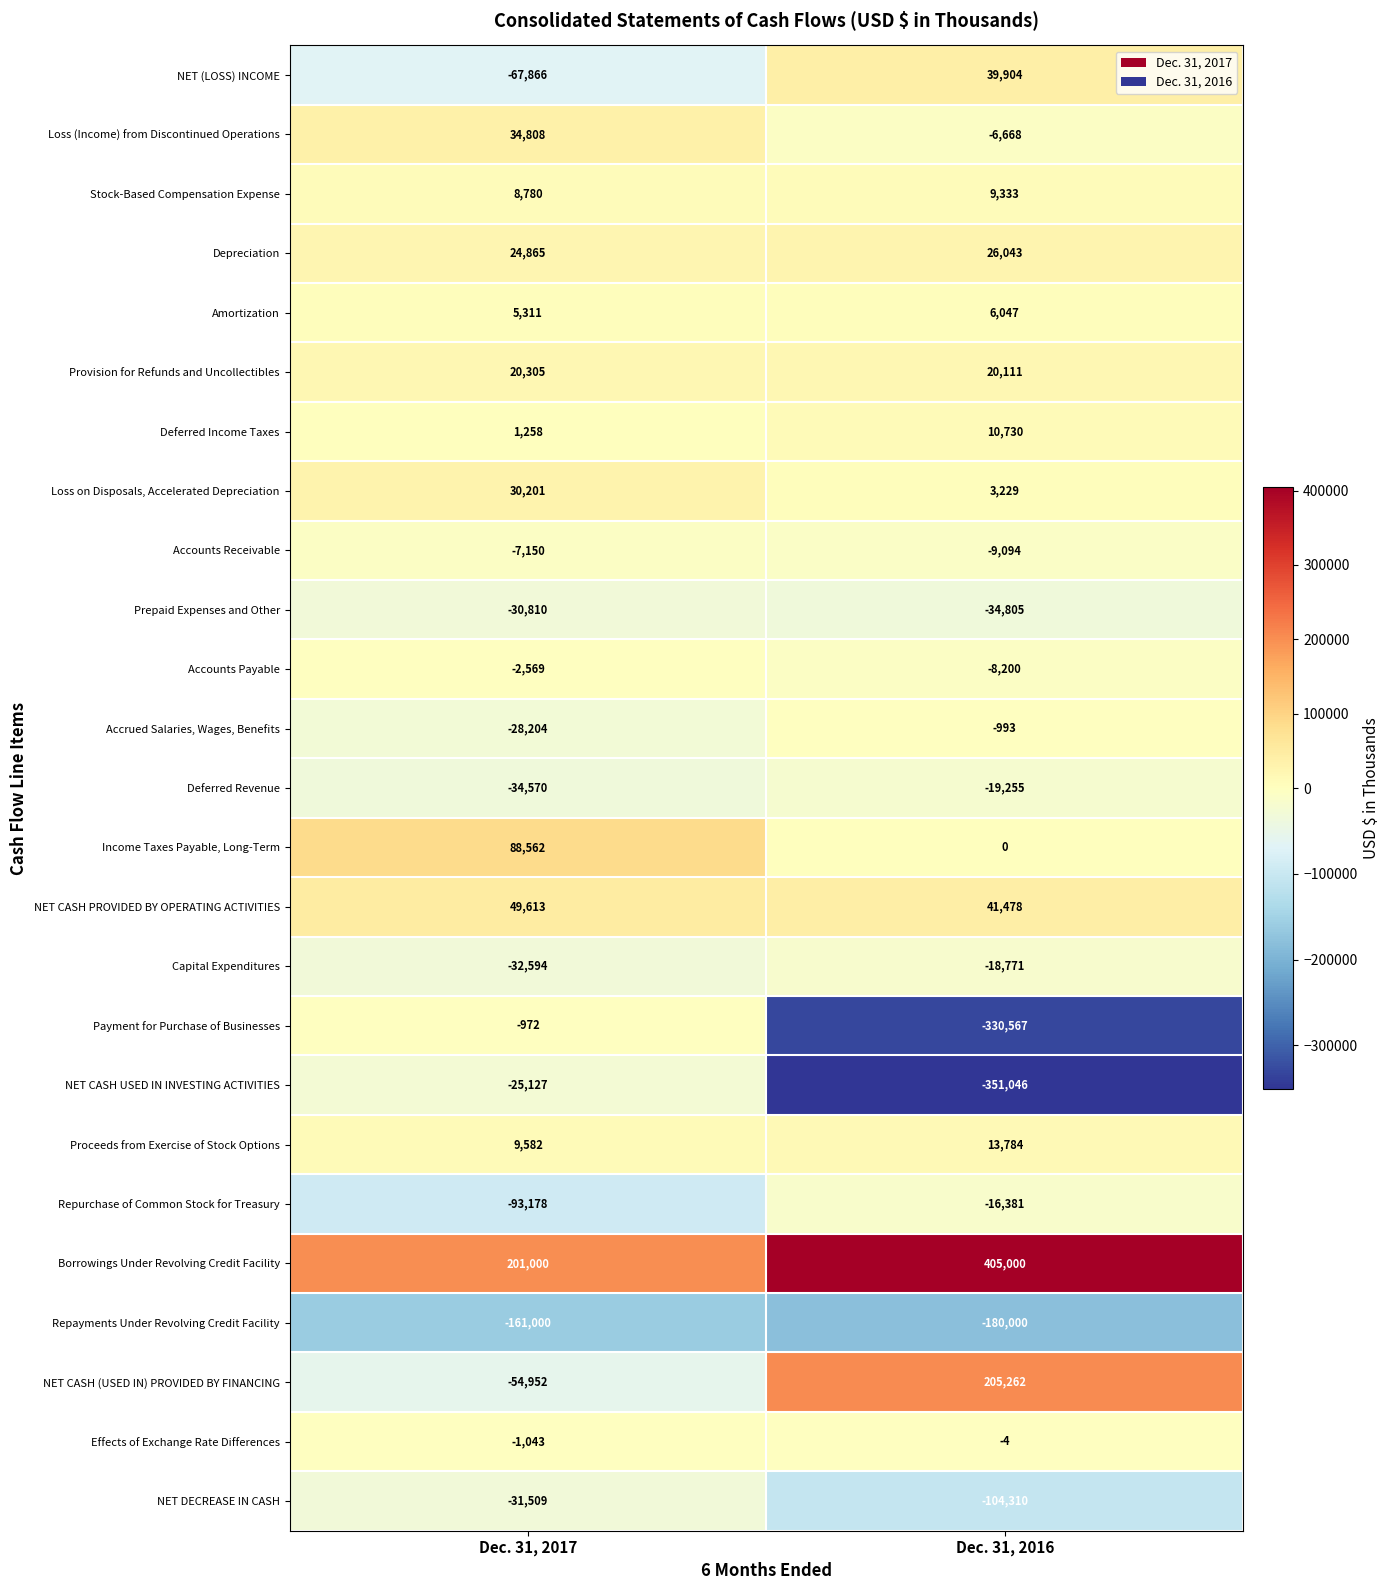

Which series changed the most between Dec. 31, 2017 and Dec. 31, 2016?

Payment for Purchase of Businesses